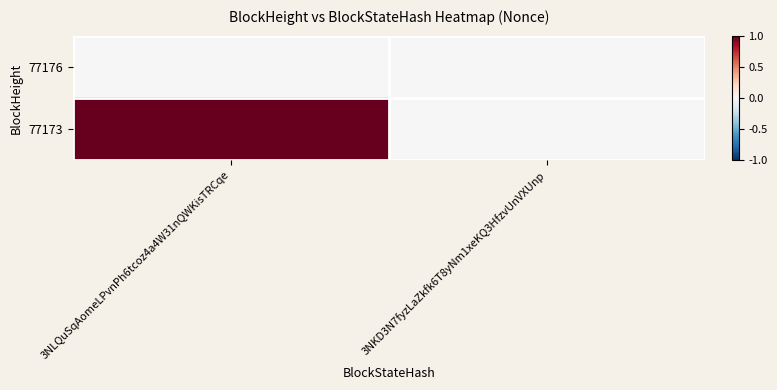

At which category does the chart reach its minimum across all series?

3NLQuSqAomeLPvnPh6tcoz4a4W31nQWKisTRCqe